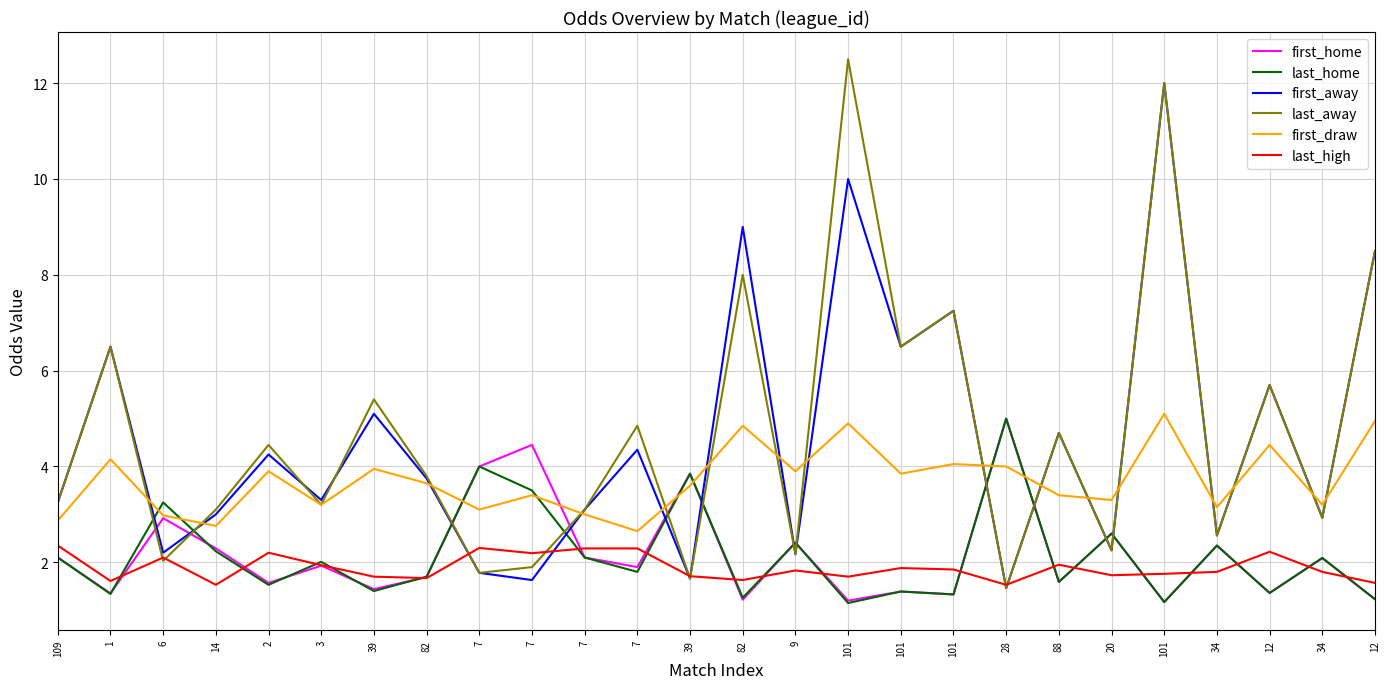

What is the lowest value of the last_home series?

1.1